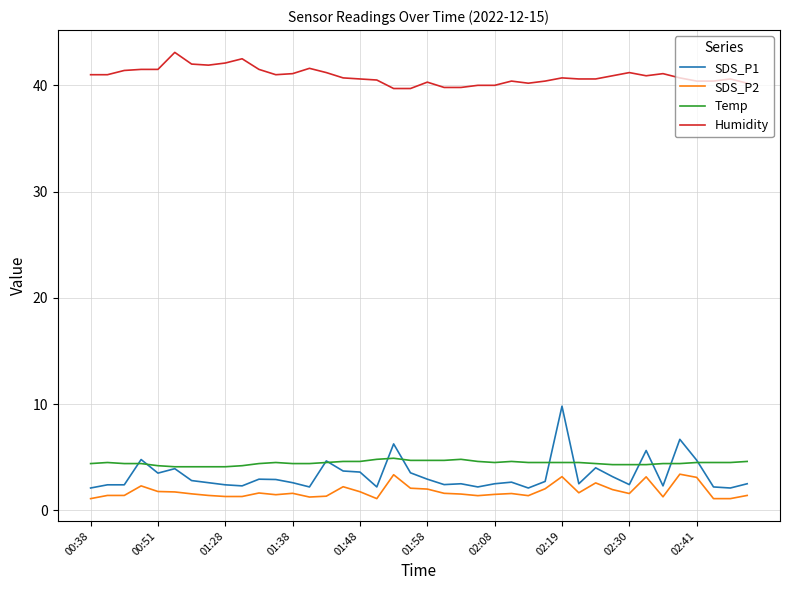

True or false: Humidity and SDS_P2 intersect in this chart.

False